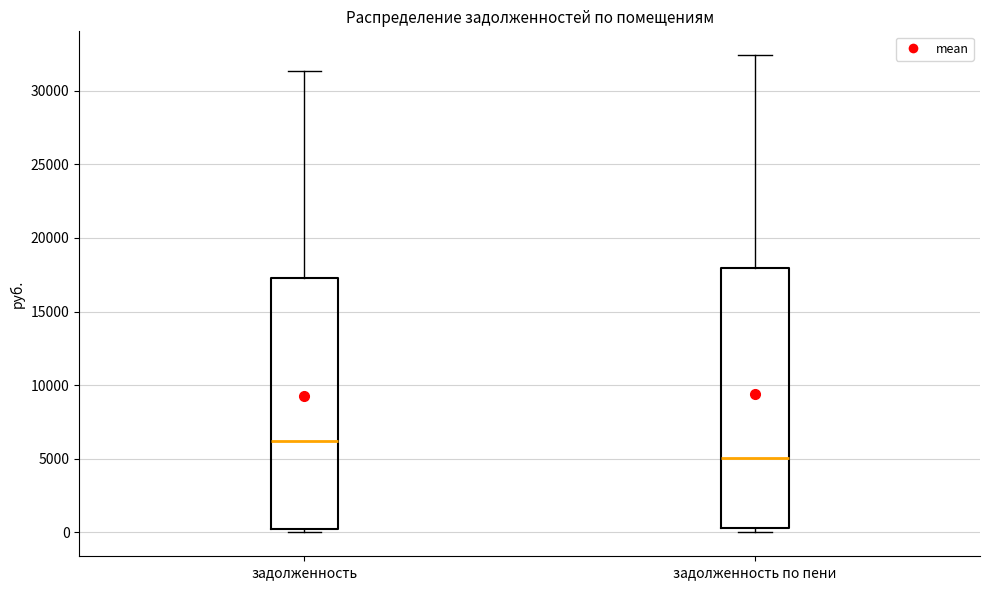

Which box has the highest median line?

задолженность